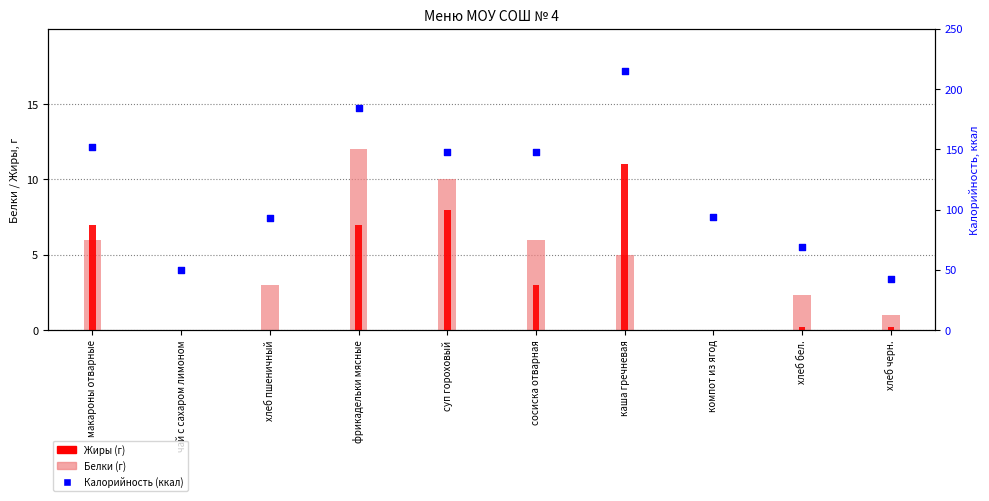

Which series contains the lowest Y value?

Белки (г)